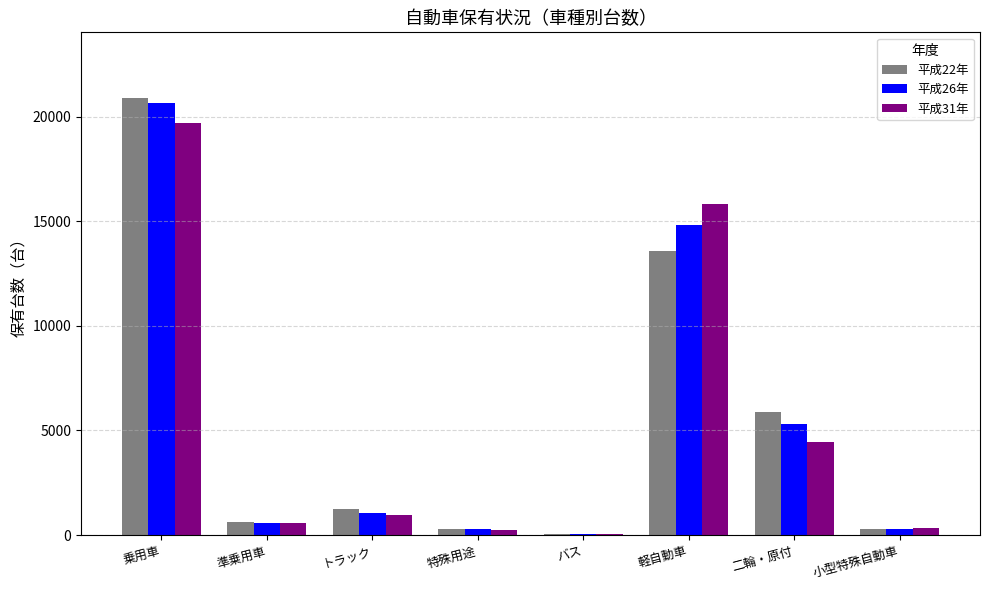

At which category is the sum across all series the highest?

乗用車